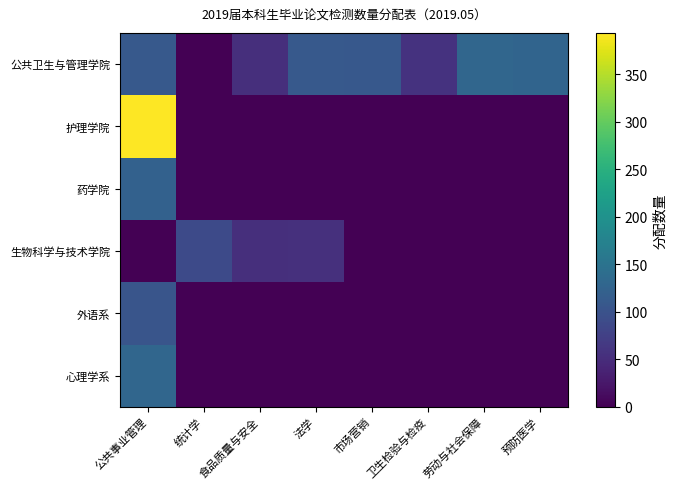

Which category has the highest value across all series?

公共事业管理